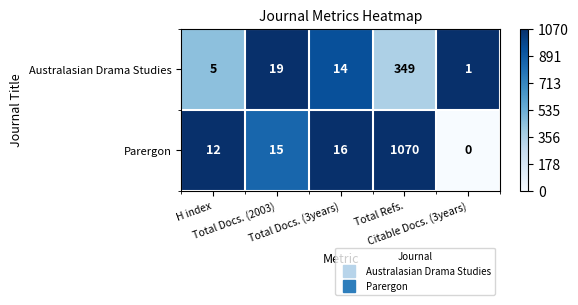

Which series has the largest range (max minus min)?

Parergon